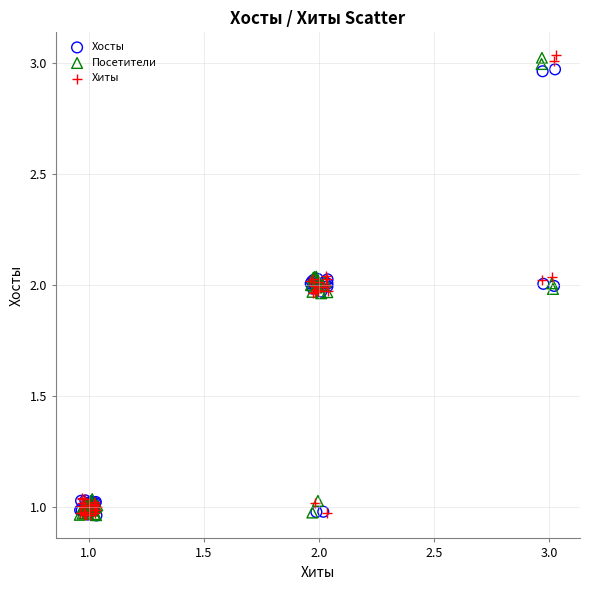

Which series has the widest spread of Y values?

Хиты